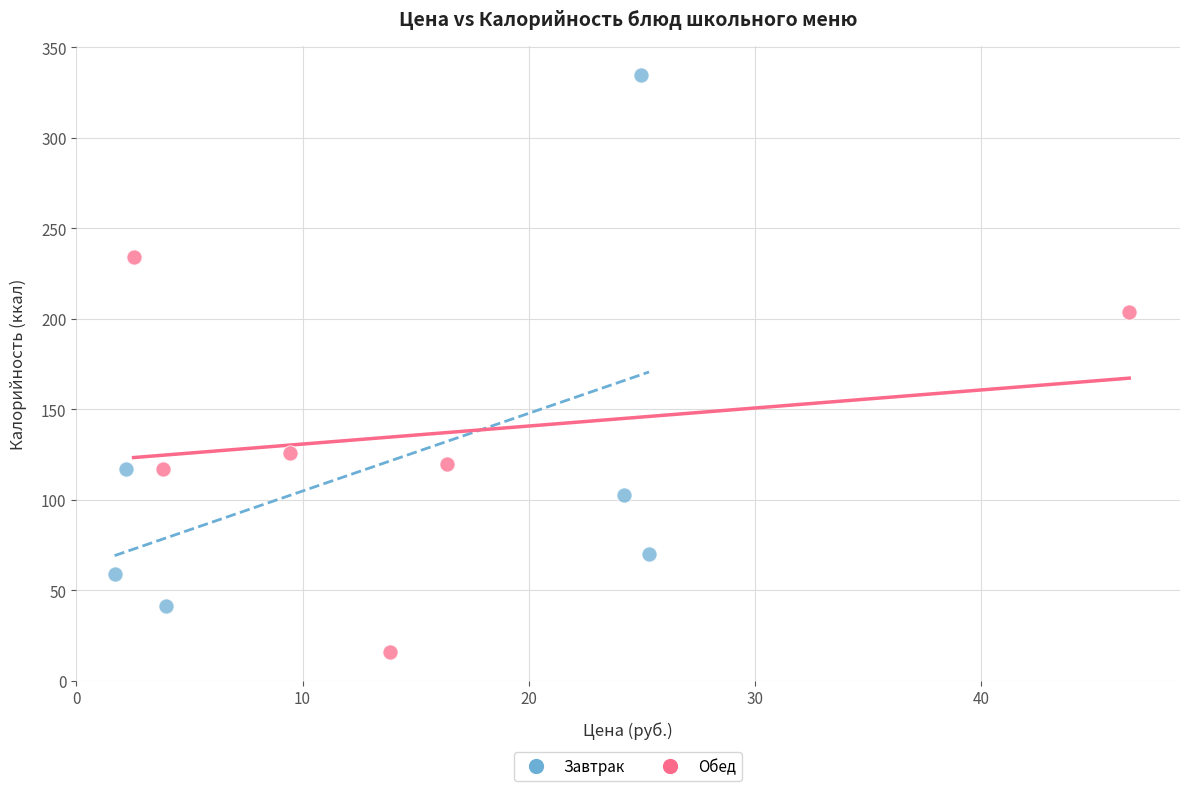

Which series contains the highest Y value?

Завтрак